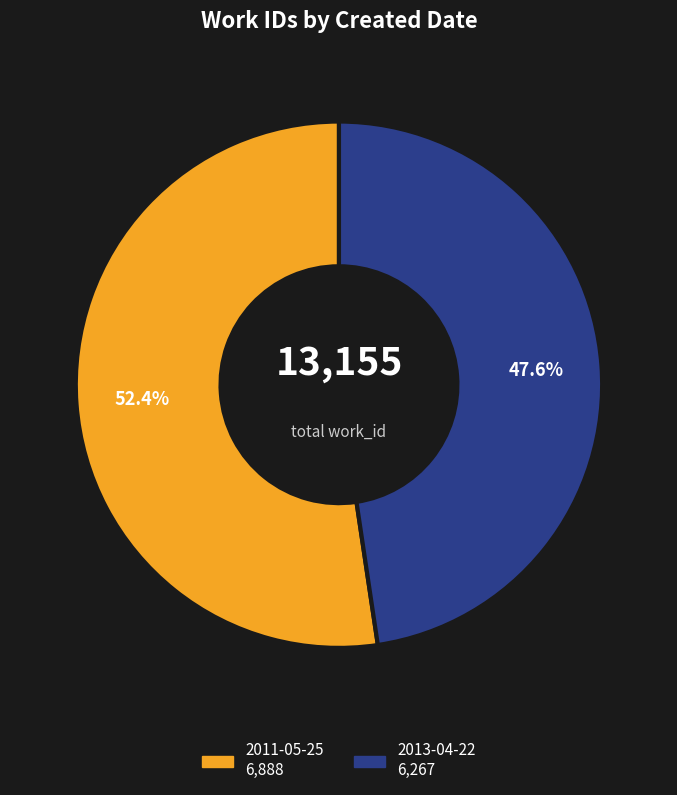

How many segments does this pie chart have?

2